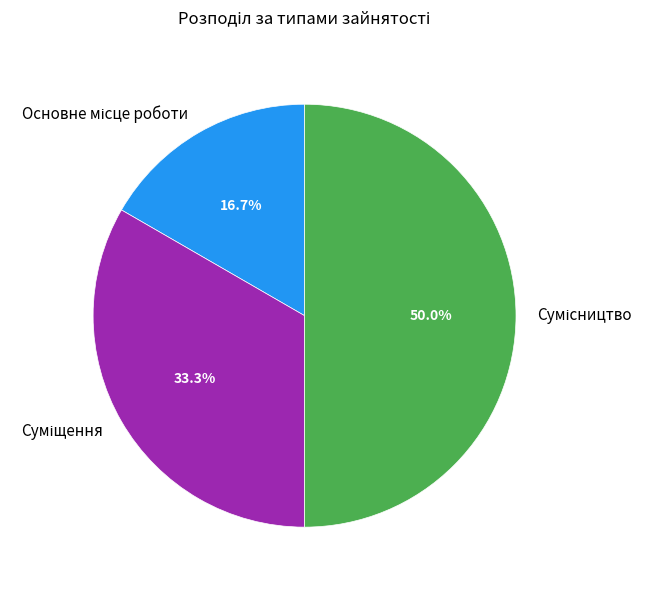

True or false: Основне місце роботи accounts for 24% of the total.

False